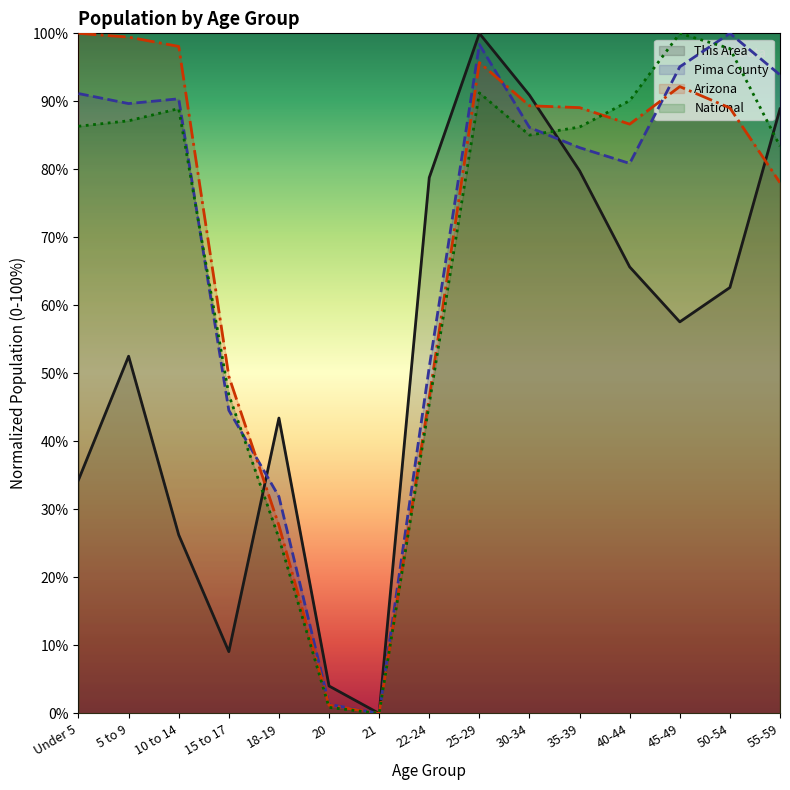

Reading left to right, transcribe all the data shown in this chart.

This Area: 0.3	0.5	0.3	0.1	0.4	0.0	0.0	0.8	1.0	0.9	0.8	0.7	0.6	0.6	0.9
Pima County: 0.9	0.9	0.9	0.4	0.3	0.0	0.0	0.5	1.0	0.9	0.8	0.8	1.0	1.0	0.9
Arizona: 1.0	1.0	1.0	0.5	0.3	0.0	0.0	0.5	1.0	0.9	0.9	0.9	0.9	0.9	0.8
National: 0.9	0.9	0.9	0.5	0.3	0.0	0.0	0.5	0.9	0.9	0.9	0.9	1.0	1.0	0.8